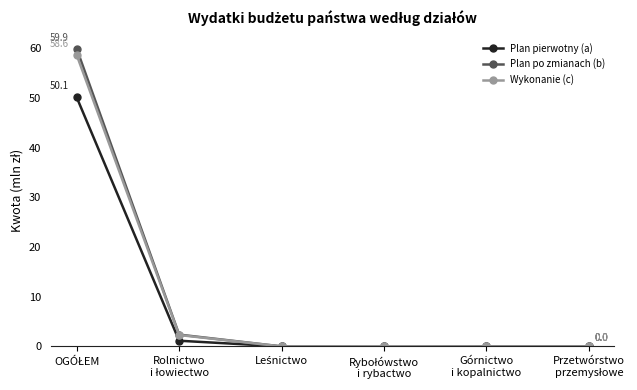

At how many categories does at least one series exceed 40?

1